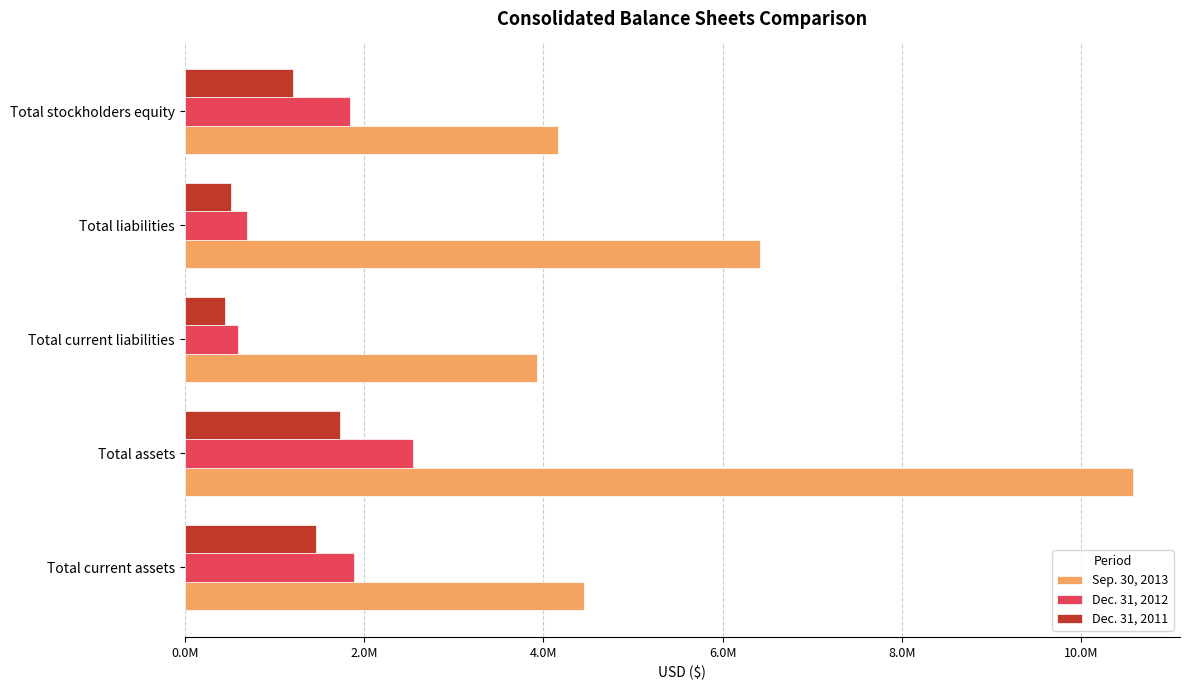

What are all the series names shown in the legend?

Sep. 30, 2013, Dec. 31, 2012, Dec. 31, 2011